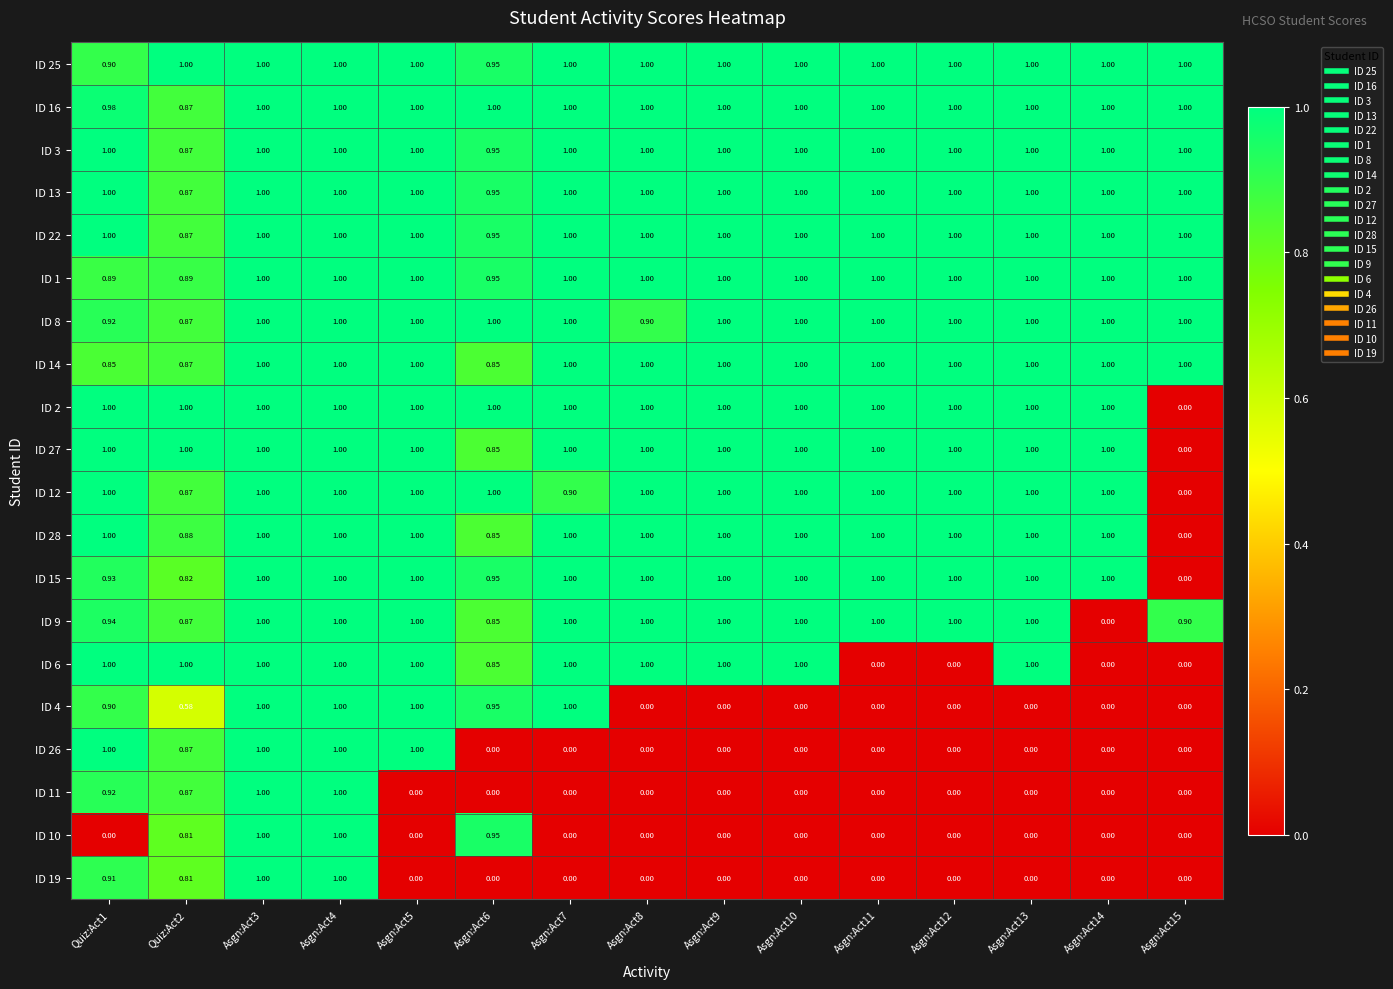

At how many categories does at least one series exceed 0?

15